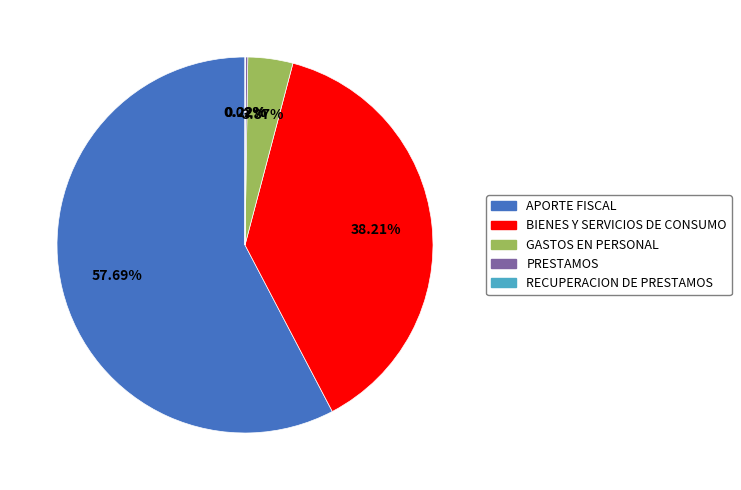

To the nearest percent, what portion does APORTE FISCAL represent?

58%